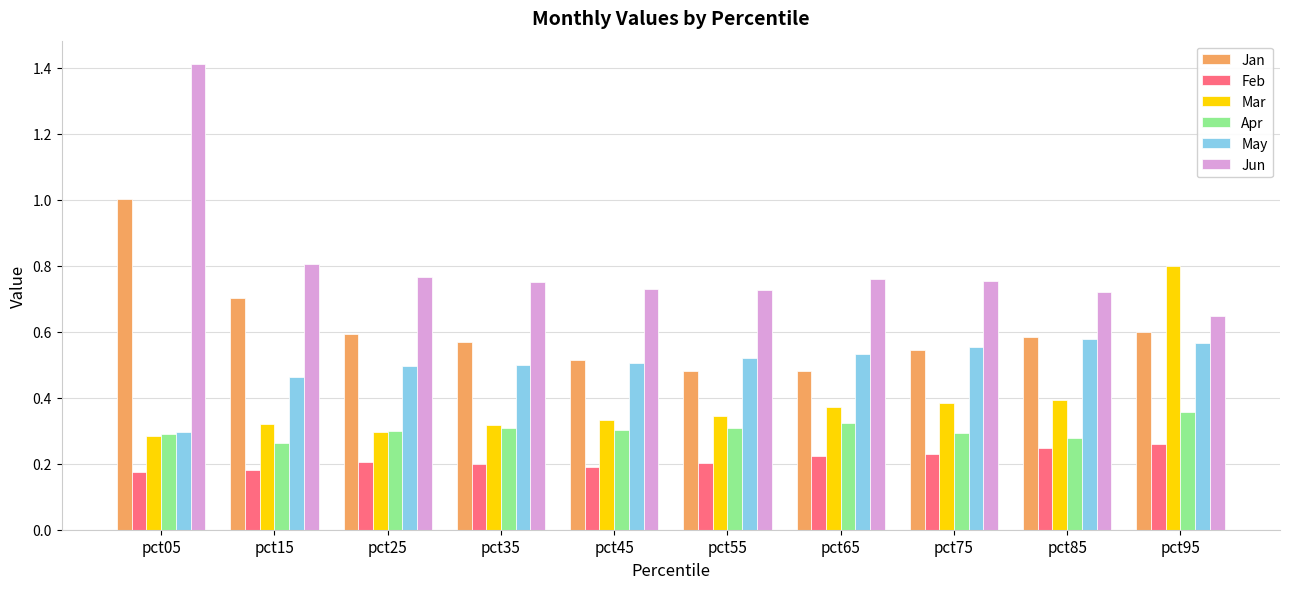

What is the sum of all Mar values?

3.8